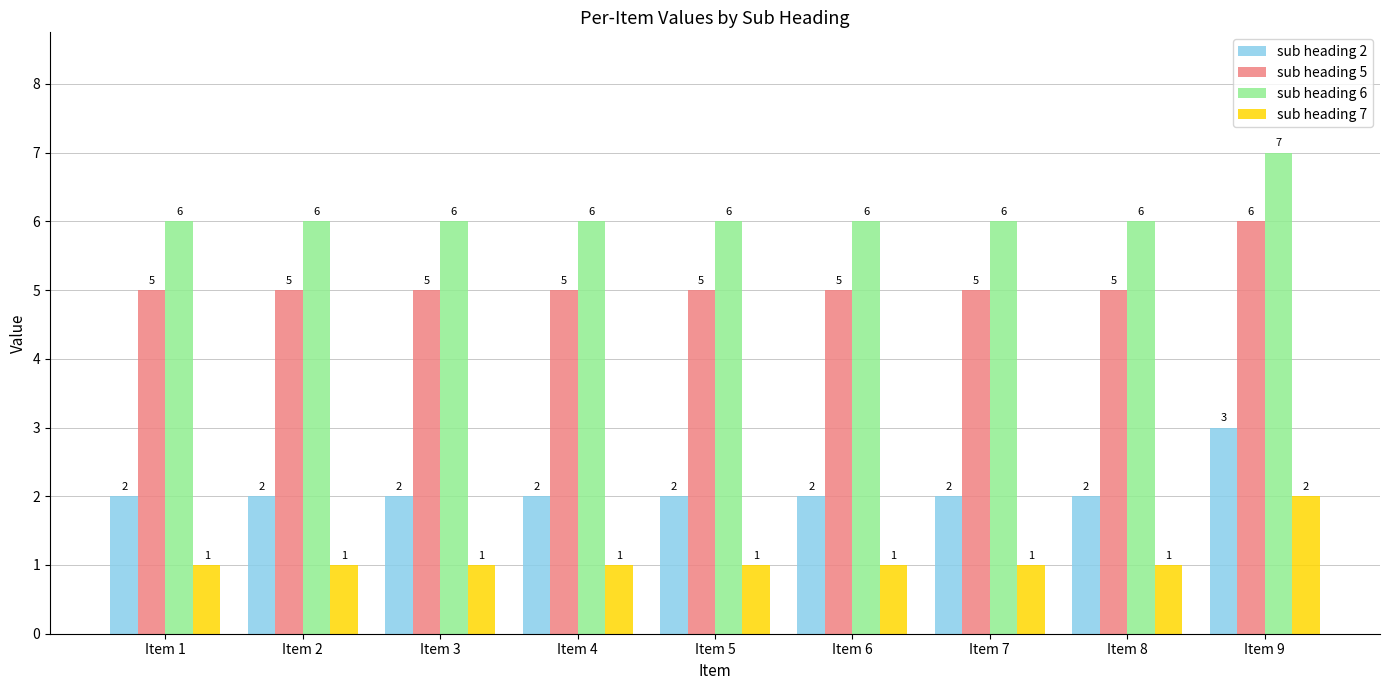

Reading left to right, what are all the values shown in this chart?

sub heading 2: Item 1=2	Item 2=2	Item 3=2	Item 4=2	Item 5=2	Item 6=2	Item 7=2	Item 8=2	Item 9=3
sub heading 5: Item 1=5	Item 2=5	Item 3=5	Item 4=5	Item 5=5	Item 6=5	Item 7=5	Item 8=5	Item 9=6
sub heading 6: Item 1=6	Item 2=6	Item 3=6	Item 4=6	Item 5=6	Item 6=6	Item 7=6	Item 8=6	Item 9=7
sub heading 7: Item 1=1	Item 2=1	Item 3=1	Item 4=1	Item 5=1	Item 6=1	Item 7=1	Item 8=1	Item 9=2